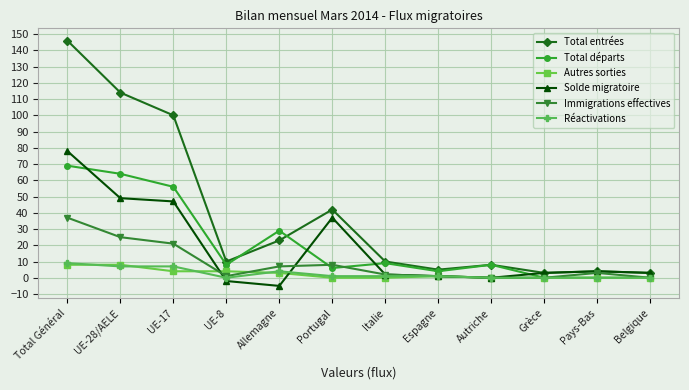

At which category does Total entrées reach its first local valley?

UE-8